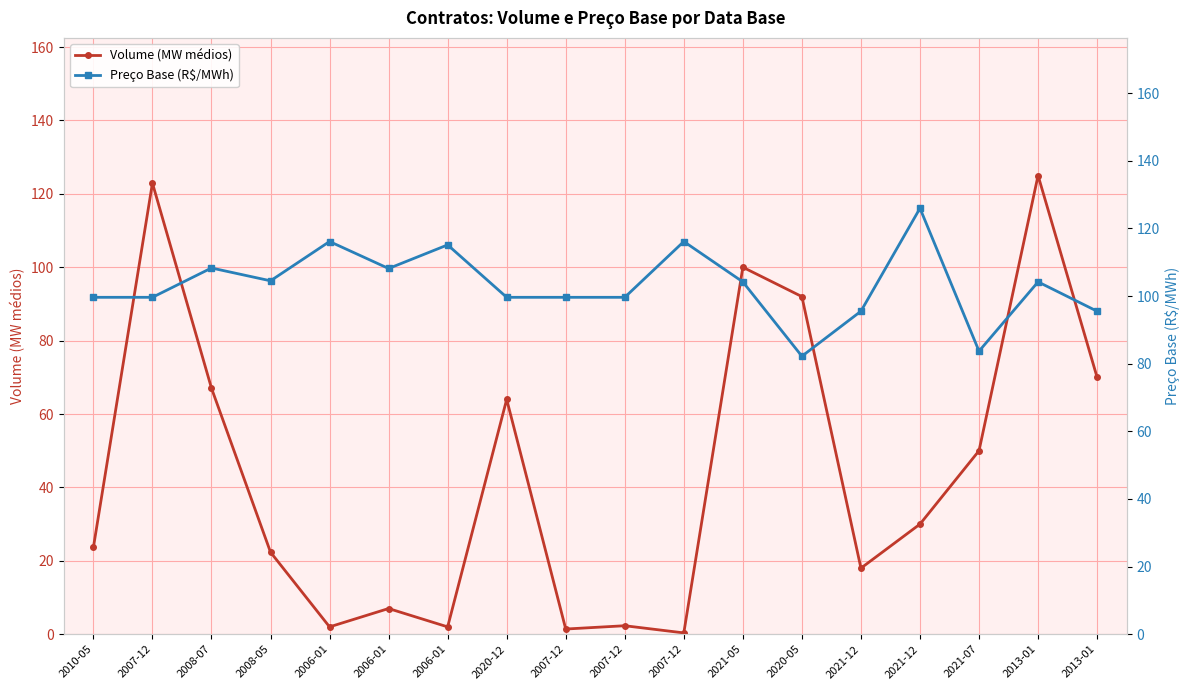

Rank the categories by Preço Base (R$/MWh) value from lowest to highest.

2020-05, 2021-07, 2021-12, 2013-01, 2010-05, 2007-12, 2020-12, 2007-12, 2007-12, 2021-05, 2013-01, 2008-05, 2006-01, 2008-07, 2006-01, 2006-01, 2007-12, 2021-12